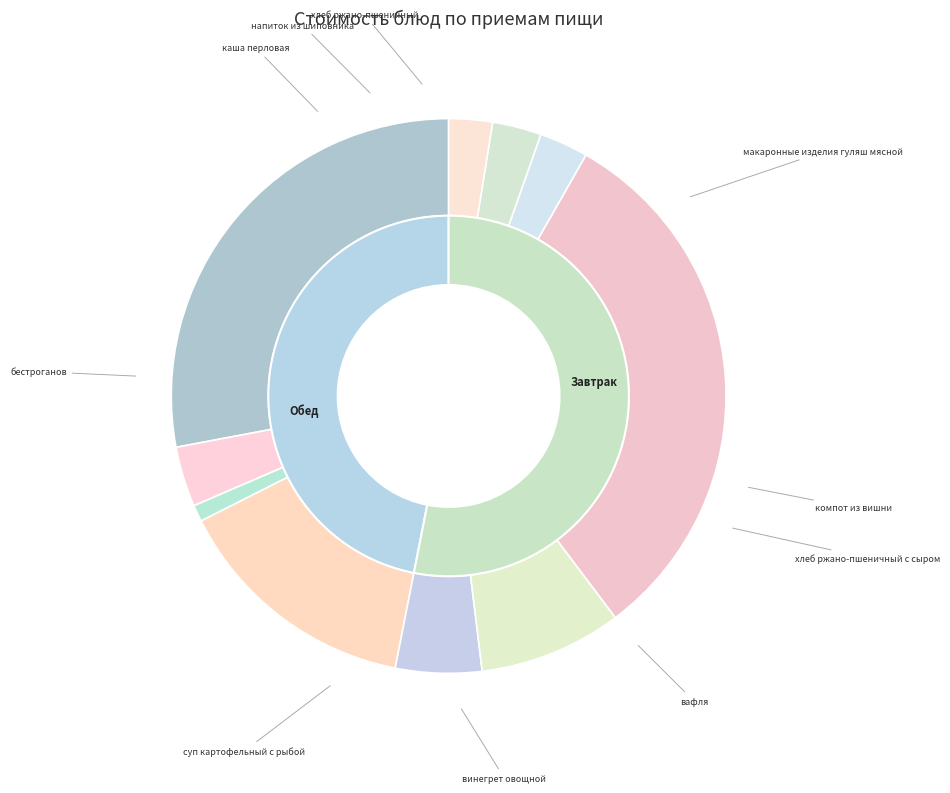

To the nearest percent, what is the combined percentage of хлеб ржано-пшеничный с сыром and макаронные изделия гуляш мясной?

29%